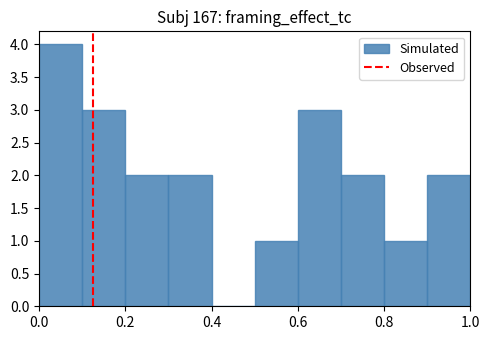

Which range on the x-axis has the tallest bar?

0.0 to 0.1